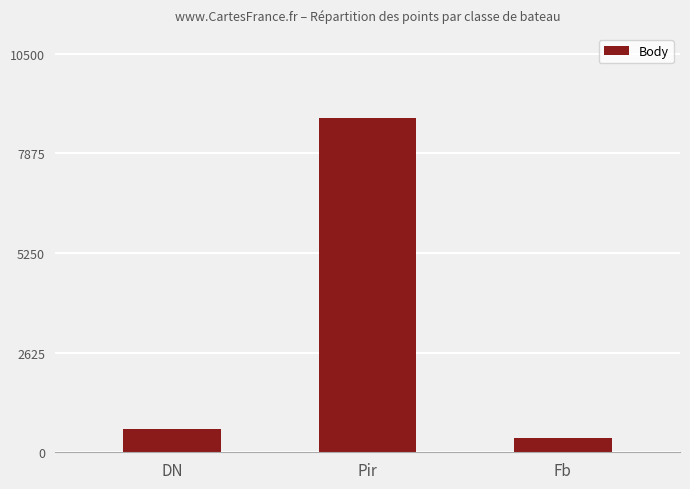

Which label corresponds to the largest value in the chart?

Pir